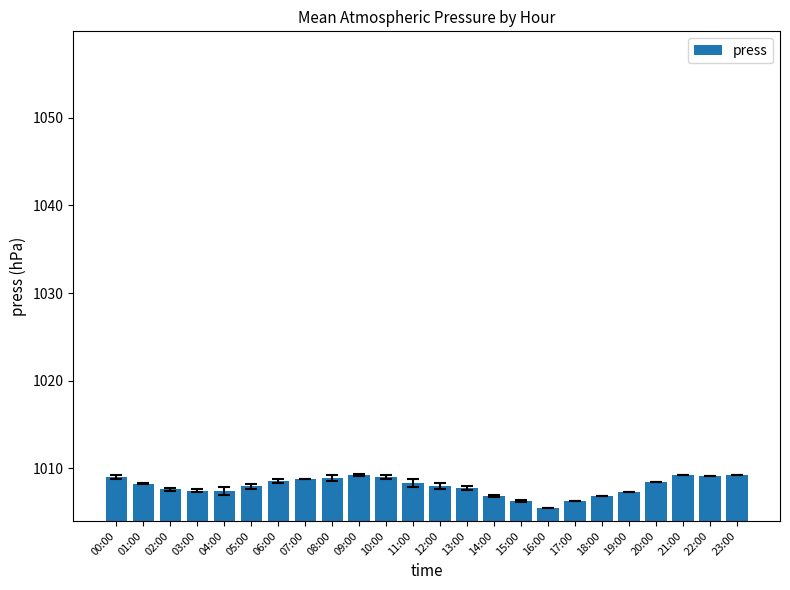

The value at 02:00 is 1007.6. True or false?

True